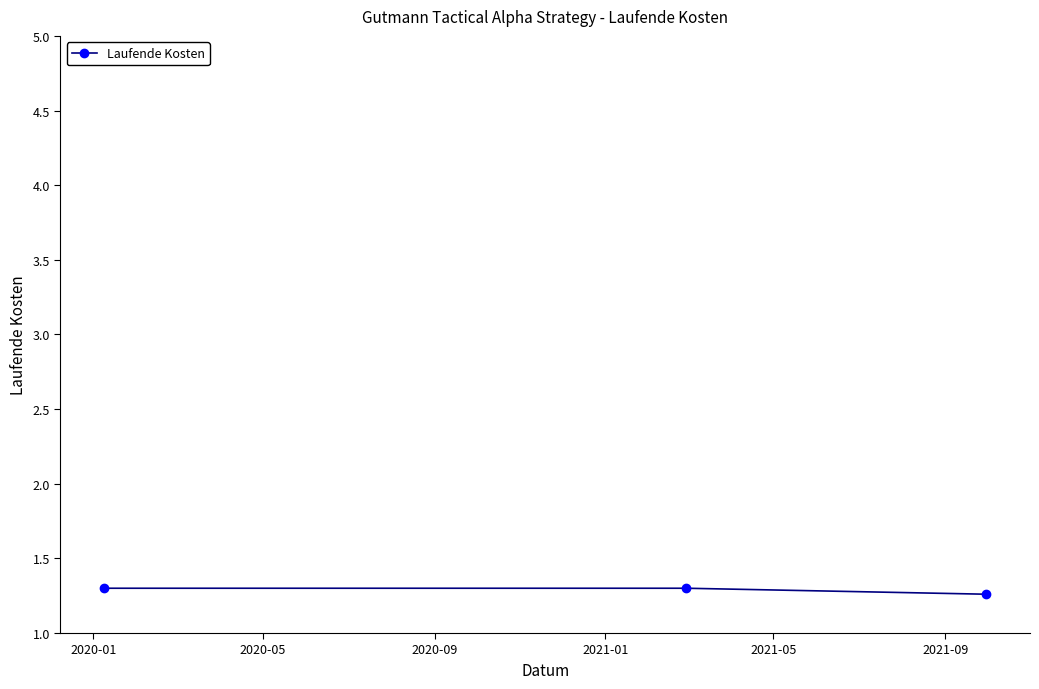

How many values are between 1 and 2?

3